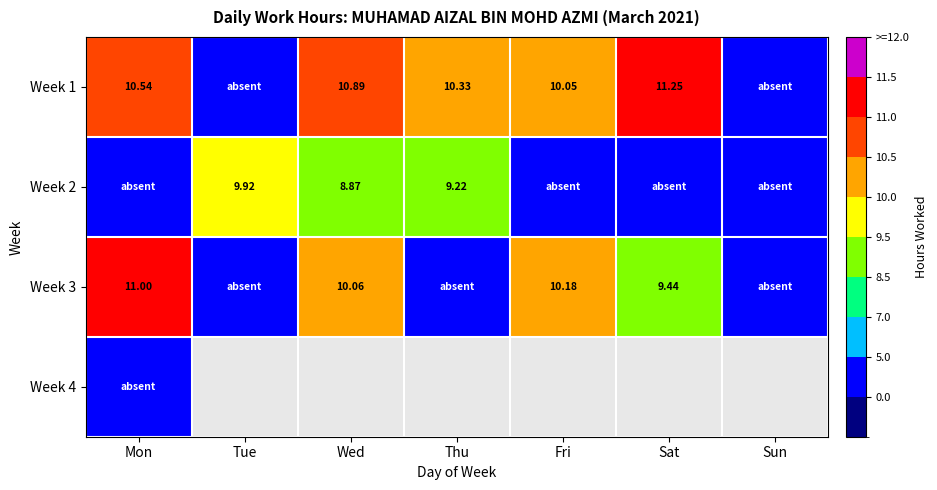

At which label does Week 1 reach its peak?

Sat